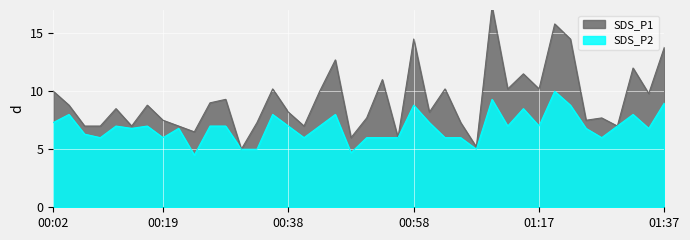

What position from the right is 00:14?

35